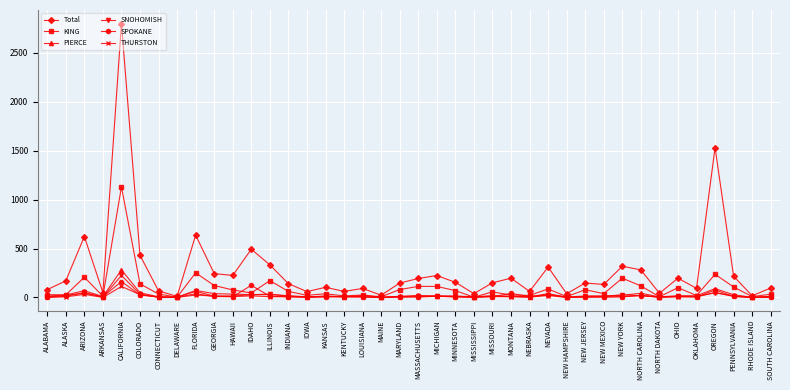

What is the maximum value shown in the chart?

2798